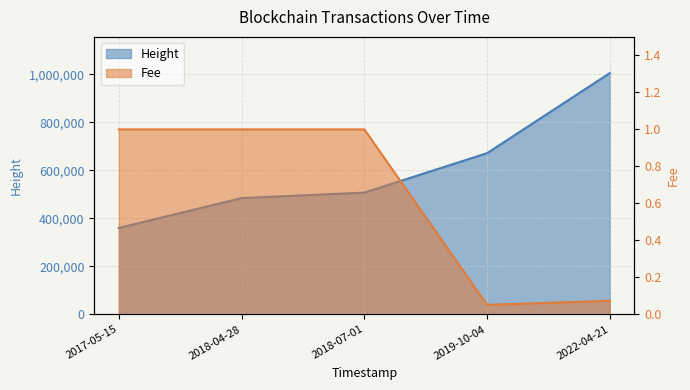

How many interior local valleys does the Fee series have?

1